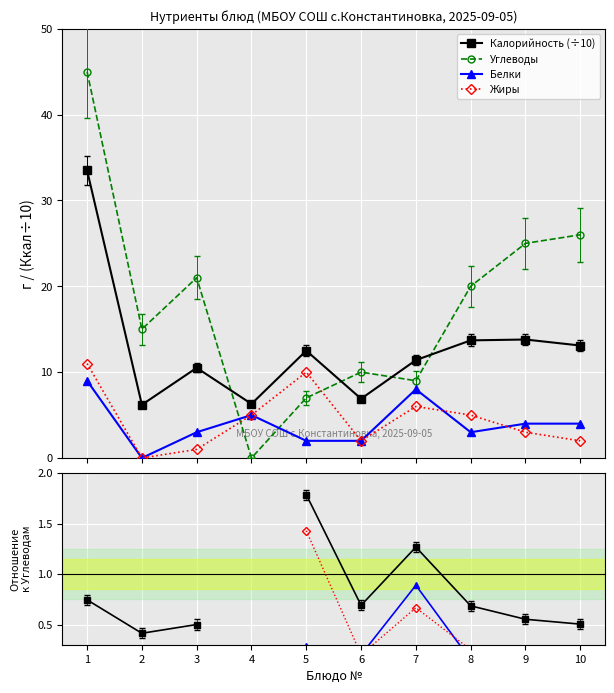

True or false: Жиры has more than 0 points higher than both neighbors.

True